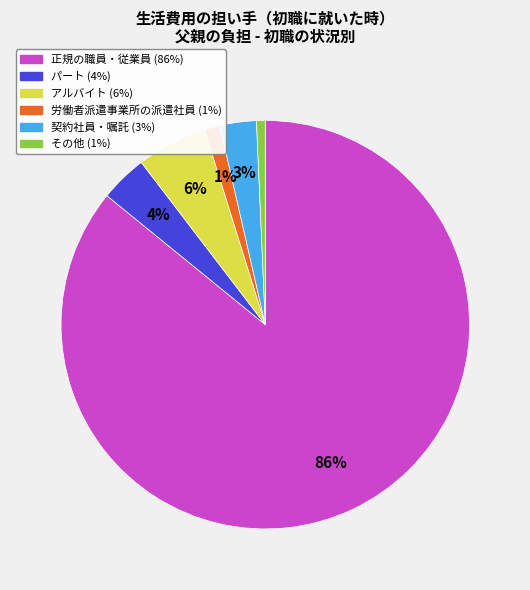

Does any single category account for the majority?

Yes